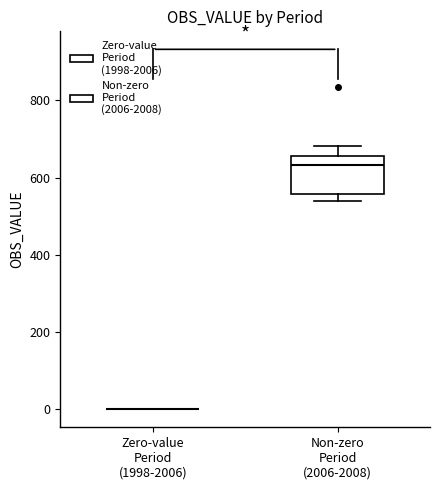

Reading left to right, transcribe this box plot: for each box, give where its median line is, the range the box spans, and where its two whiskers end, as read against the y-axis. The values are not printed on the chart, so give them approximately, as read against the axis.

Zero-value Period (1998-2006): box collapsed to a line at 0, whiskers 0 to 0
Non-zero Period (2006-2008): median 640, box 560 to 660, whiskers 540 to 680